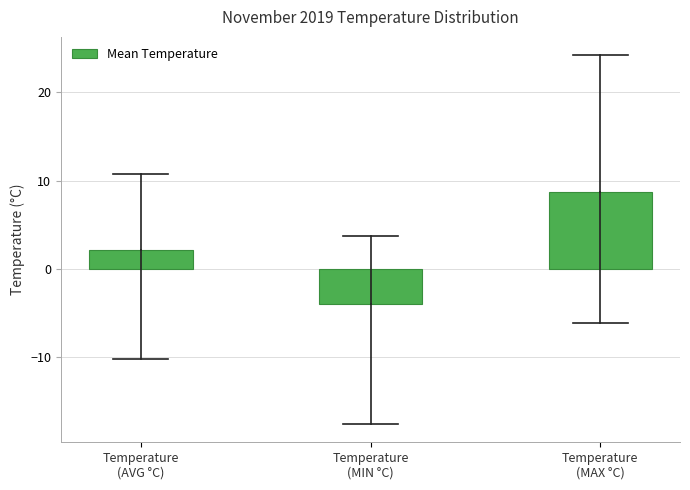

Reading left to right, list all the values displayed in this chart.

2.2	-4.0	8.8